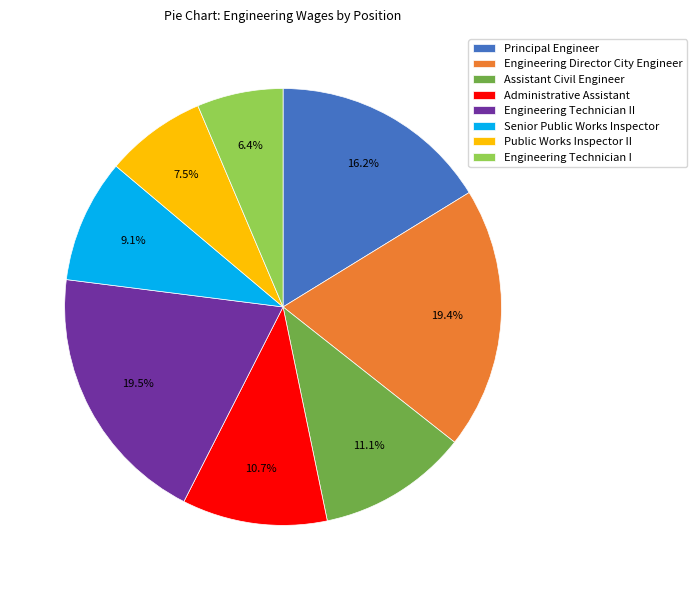

To the nearest percent, what is the difference between the Senior Public Works Inspector and Public Works Inspector II slice percentages?

2%